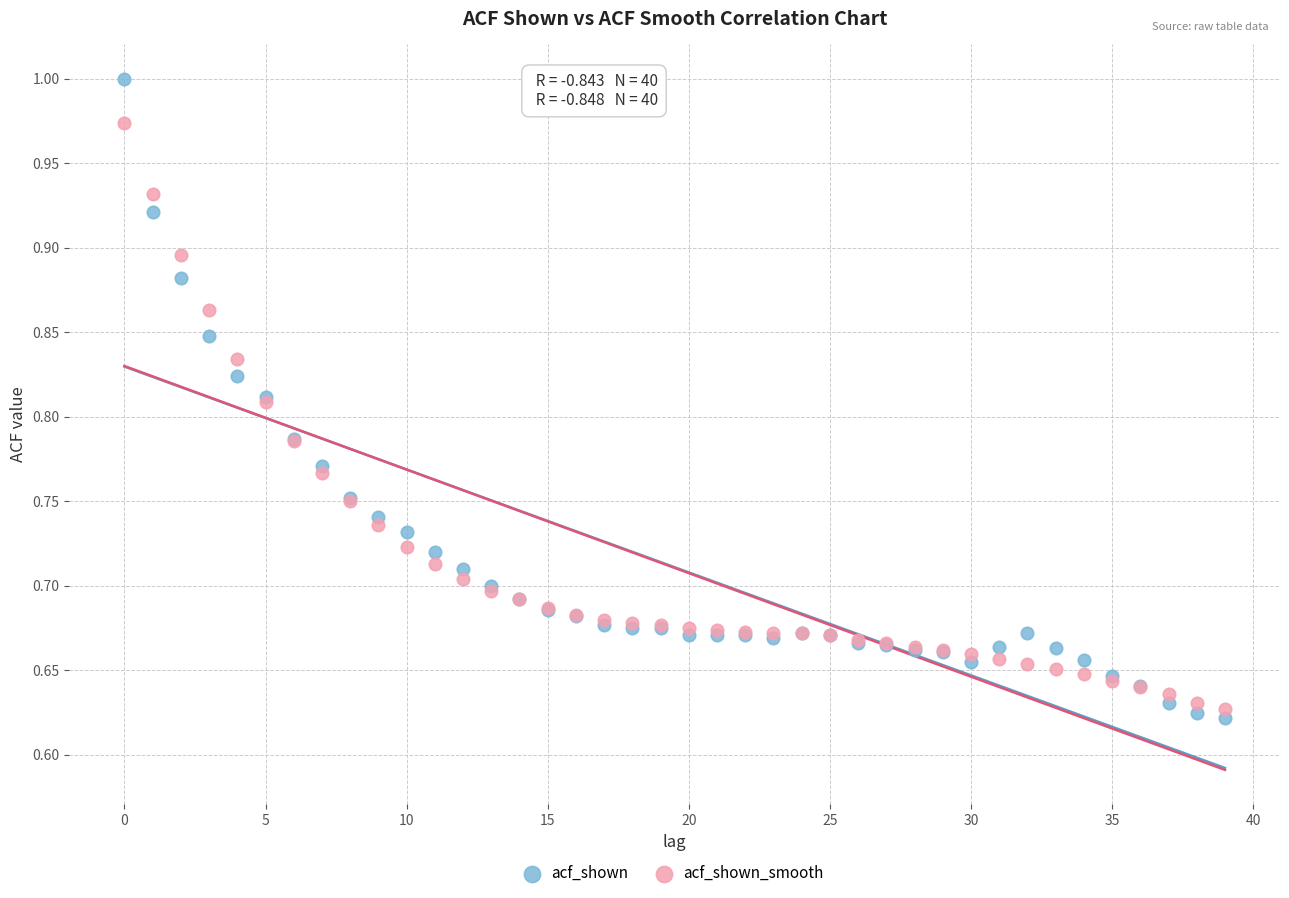

Which series has the largest Y range (max minus min)?

acf_shown